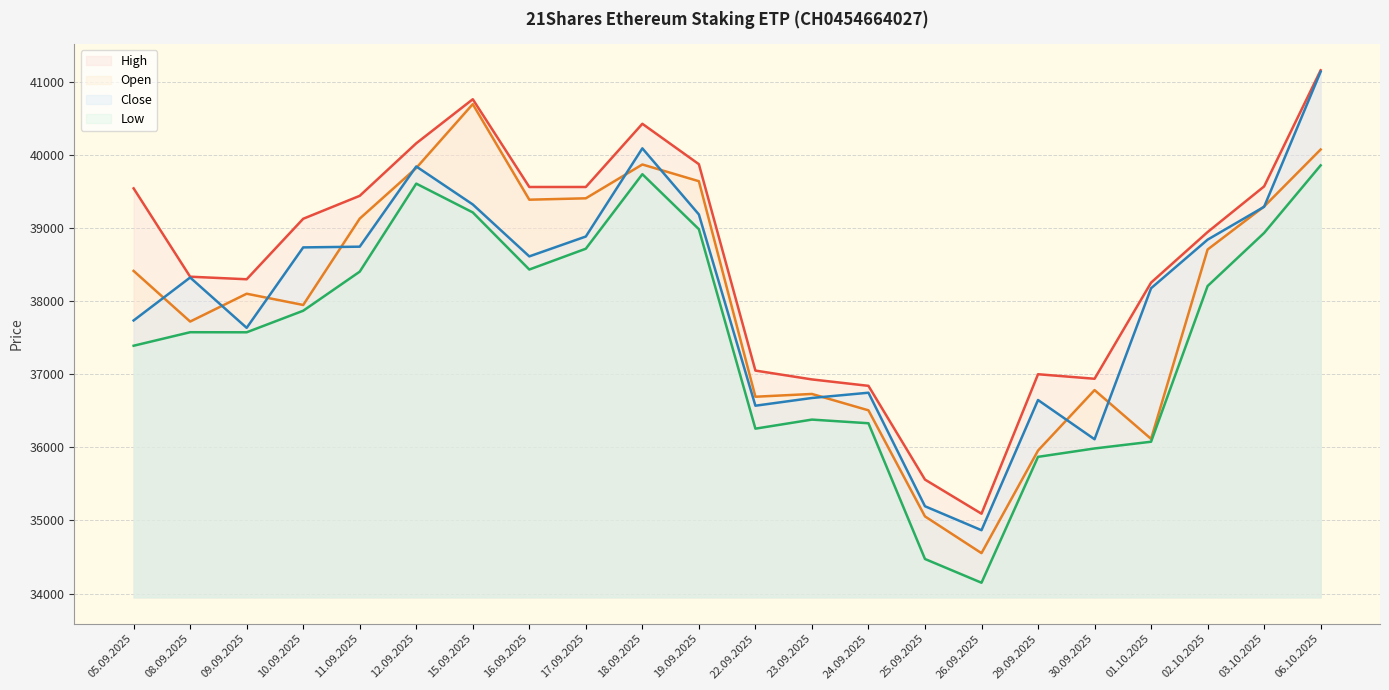

What is the average value of the Close series?

38065